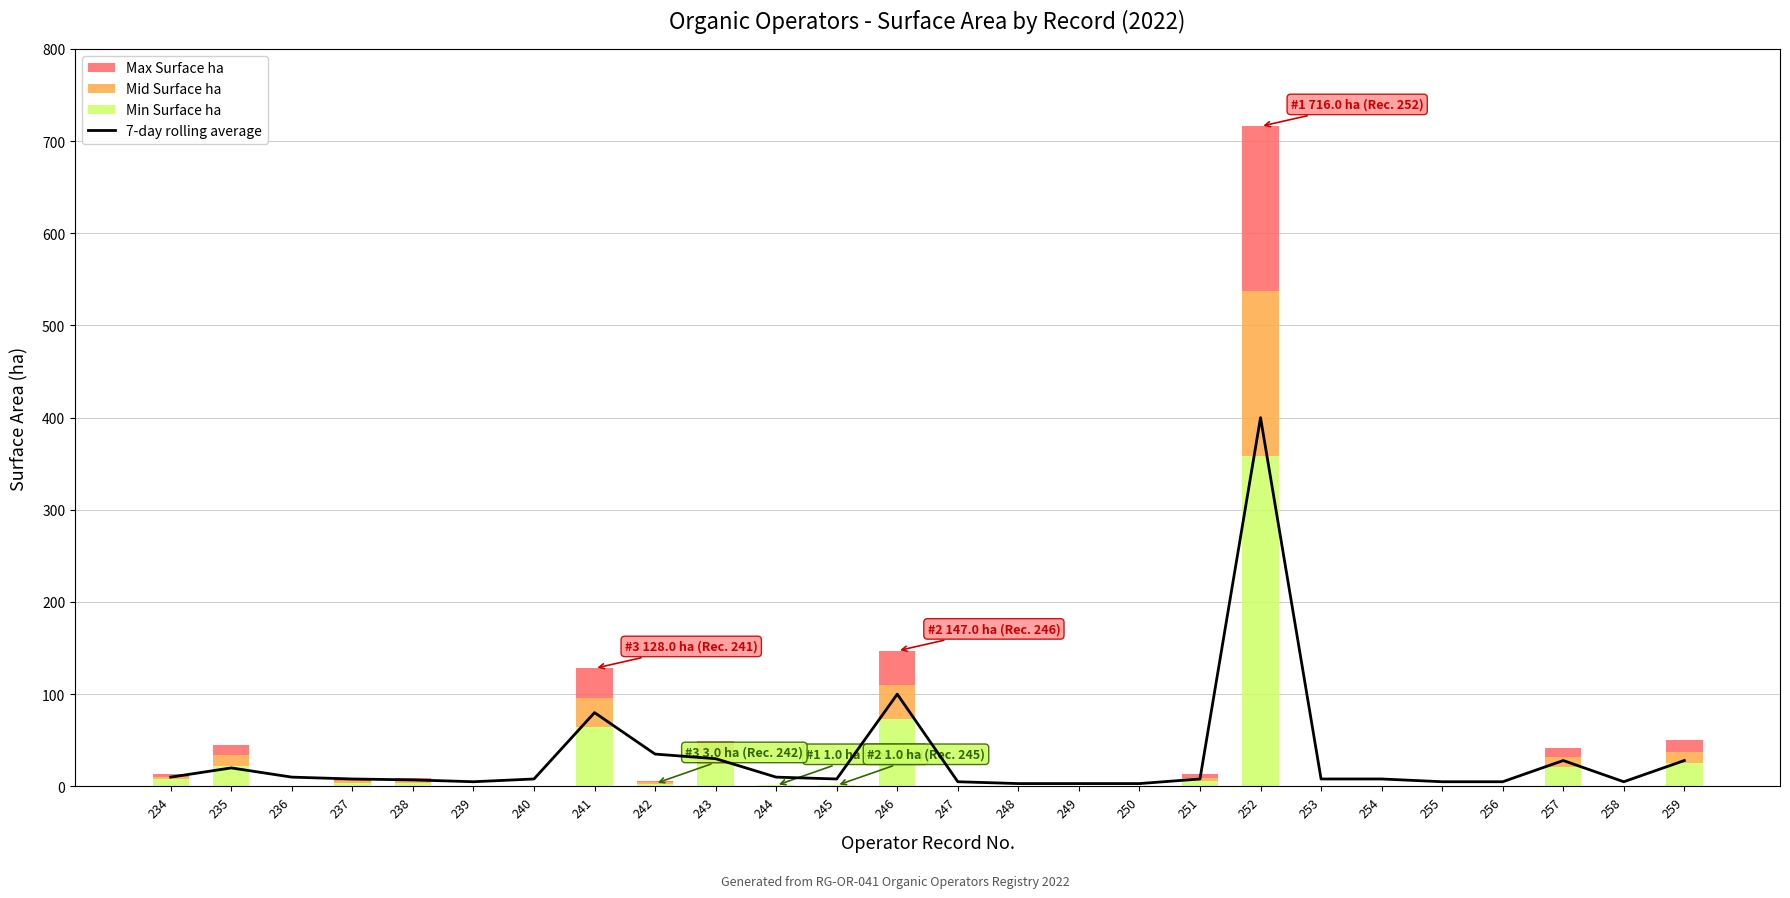

The value of 7-day rolling average at 251 is 11.1. True or false?

False